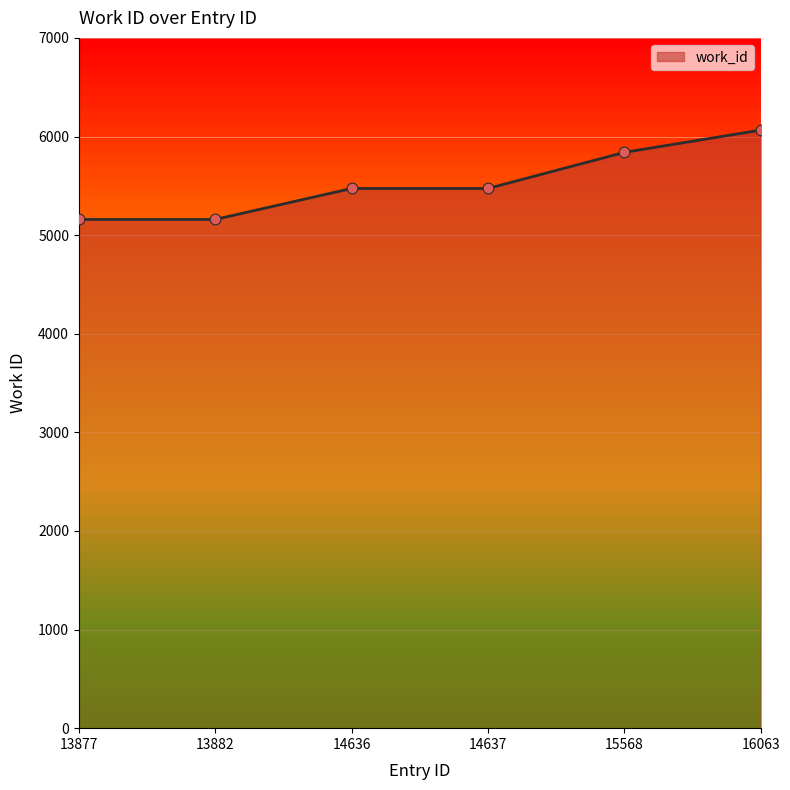

What is the change in value from 13877 to 16063?

+906